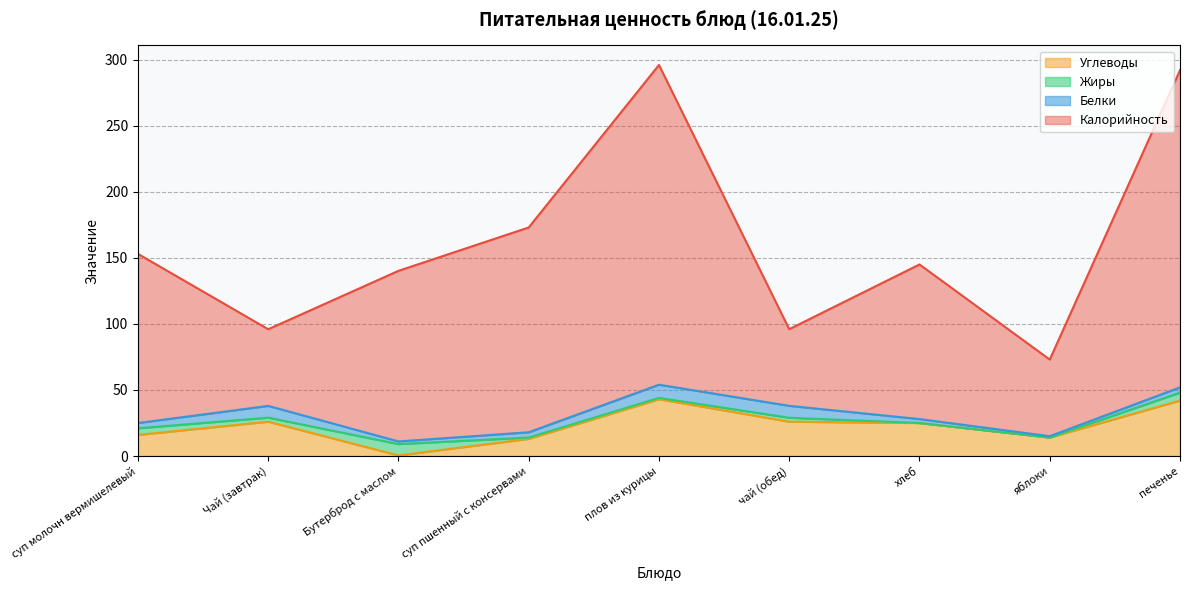

What are all the series names shown in the legend?

Углеводы, Жиры, Белки, Калорийность